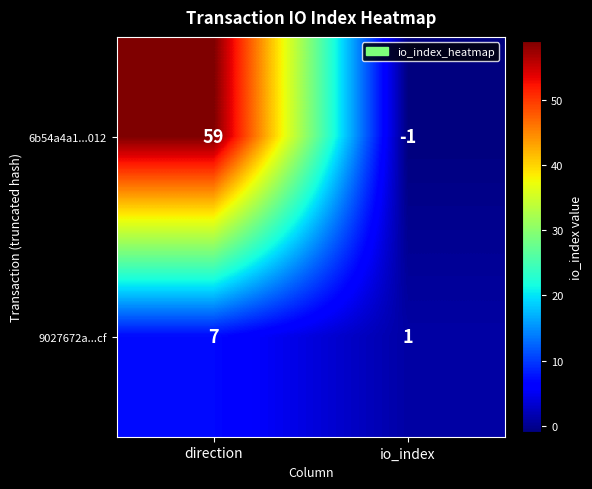

What is the total value across all series at direction?

66